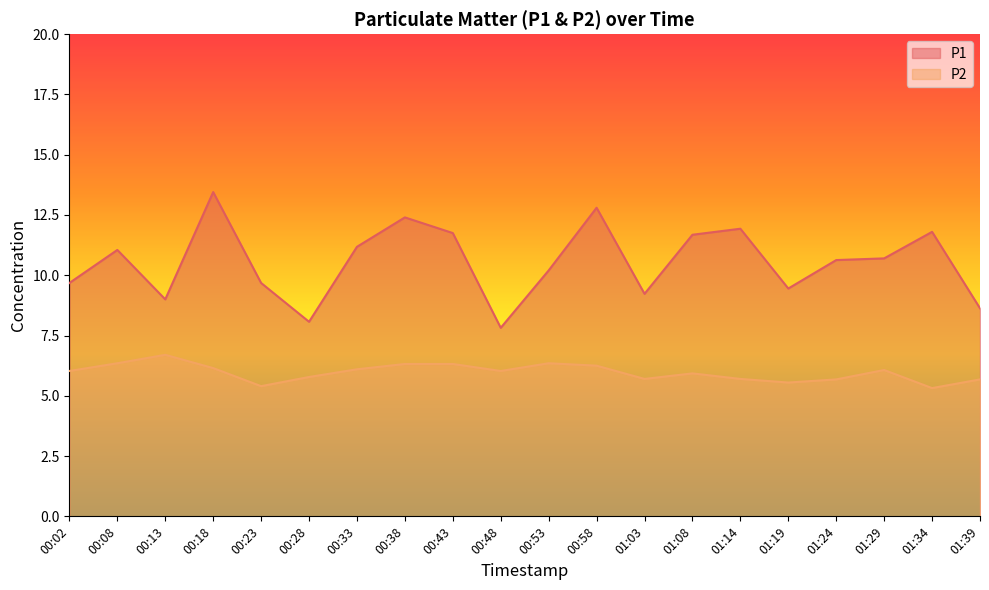

How many lines are shown in the chart?

2